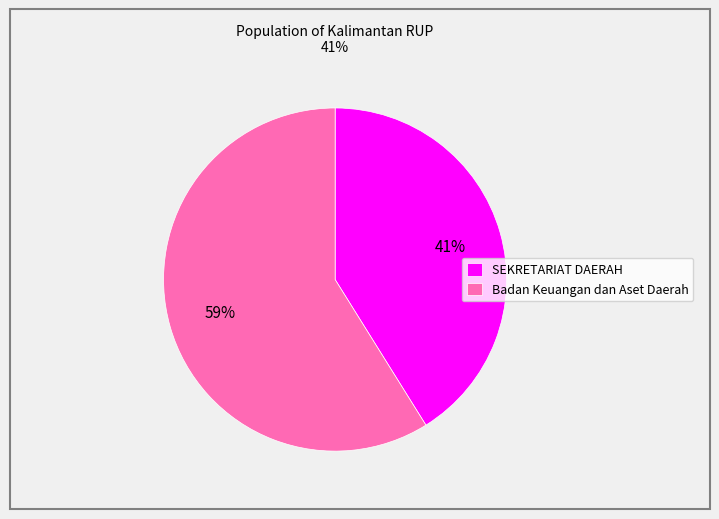

Rank the categories by value from lowest to highest.

SEKRETARIAT DAERAH, Badan Keuangan dan Aset Daerah